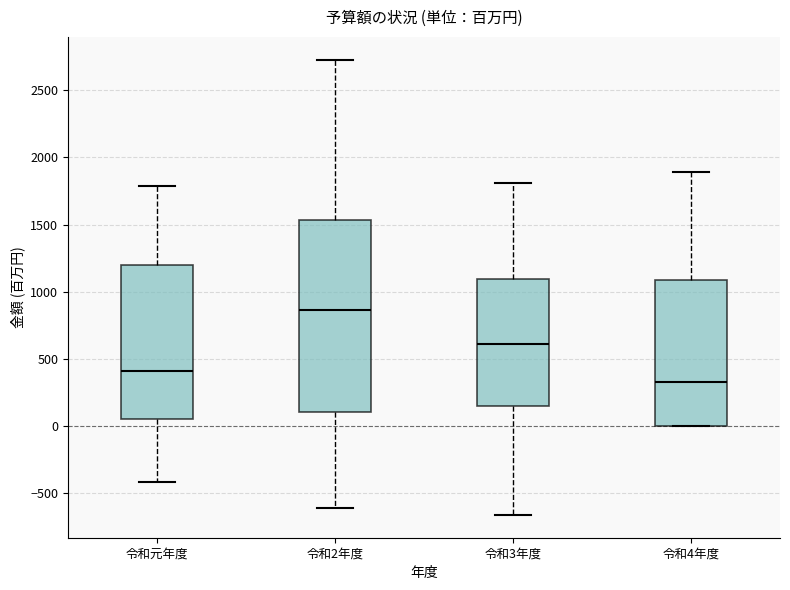

Where is the lower edge of the box for 令和4年度 on the y-axis? The values are not printed on the chart, so give them approximately, as read against the axis.

0